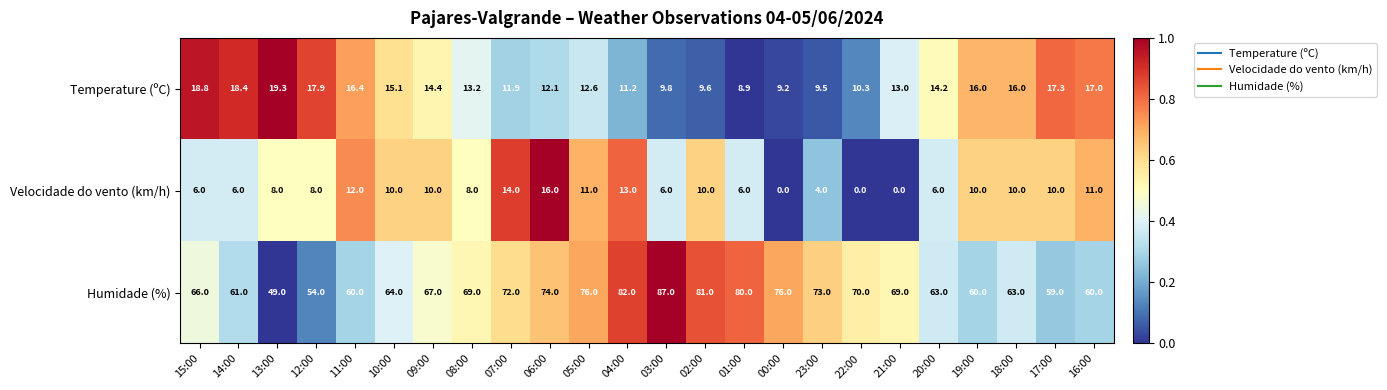

What is the average value of the Temperature (ºC) series?

13.8